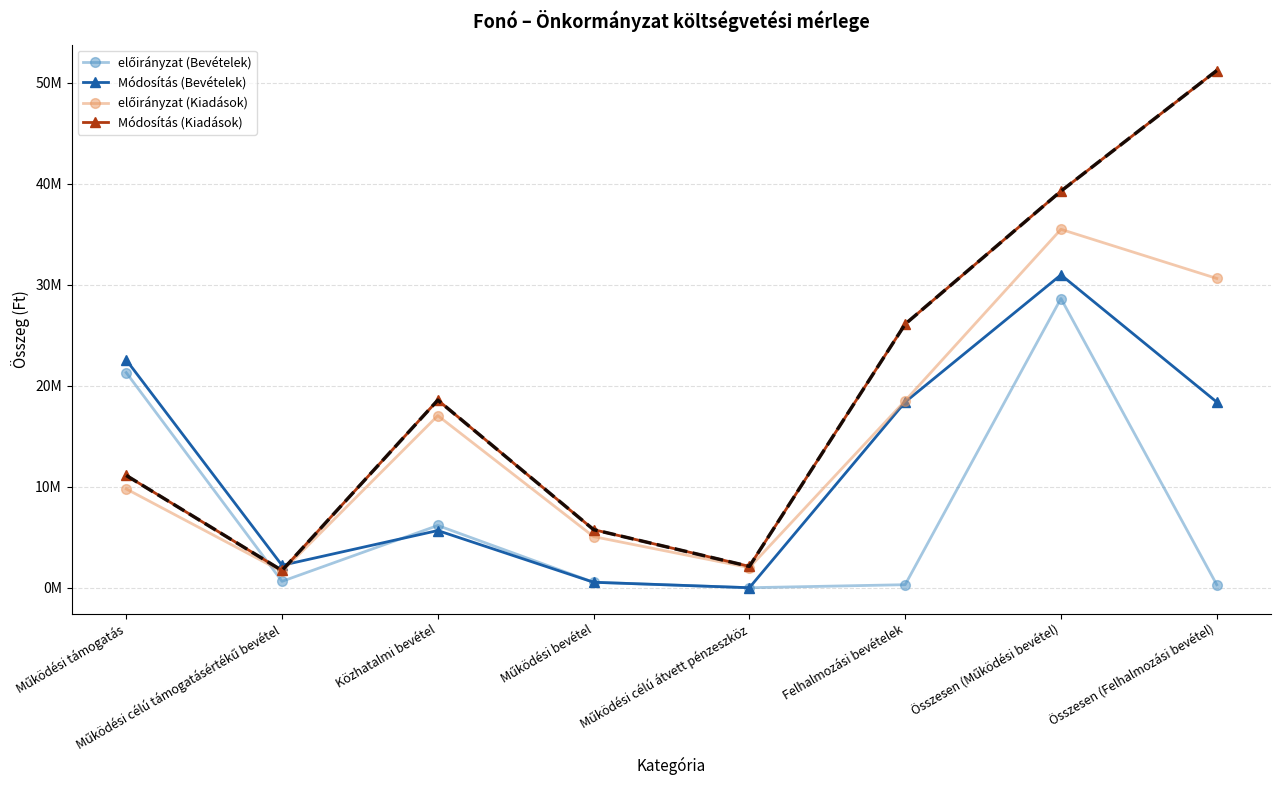

What is the spread (max minus min) of values at Összesen (Működési bevétel)?

10631681